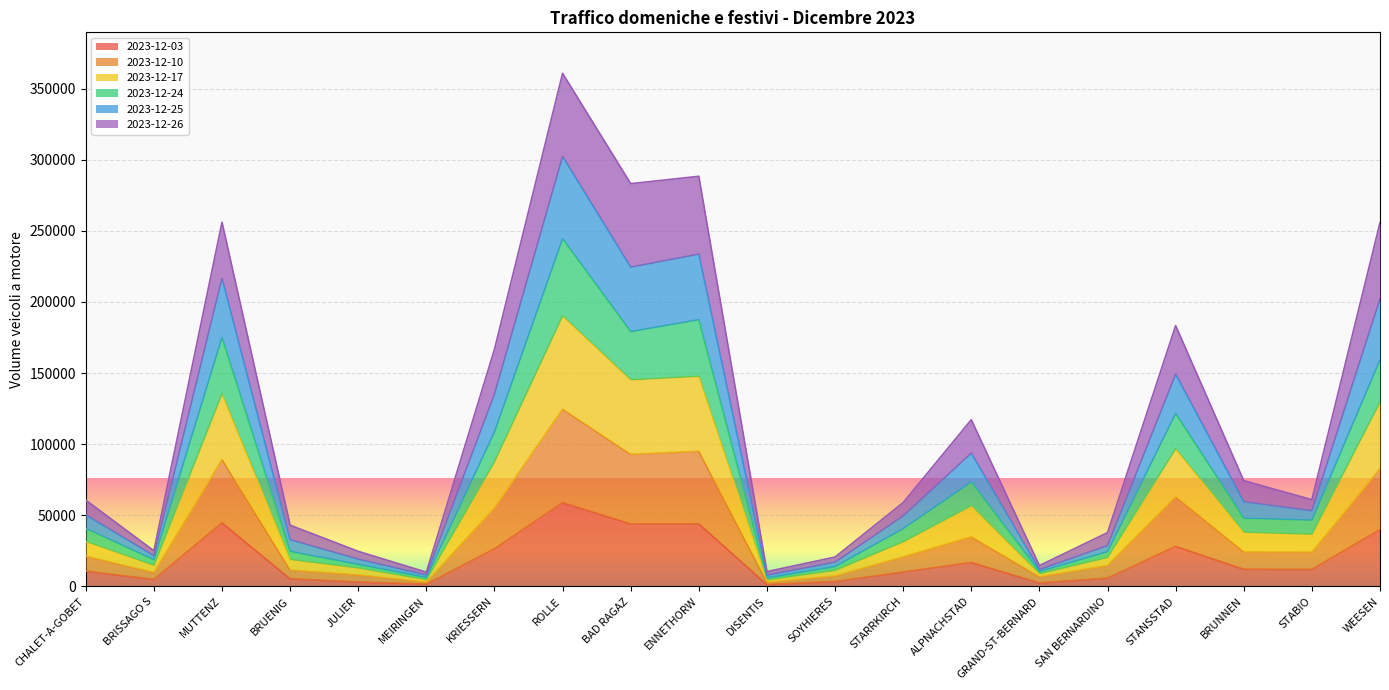

What is the total value across all series at JULIER?

24649